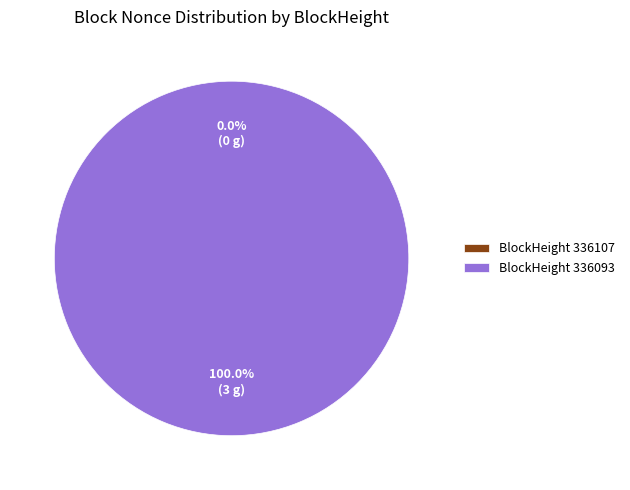

Is it true that 336093 is 100% of the pie?

True